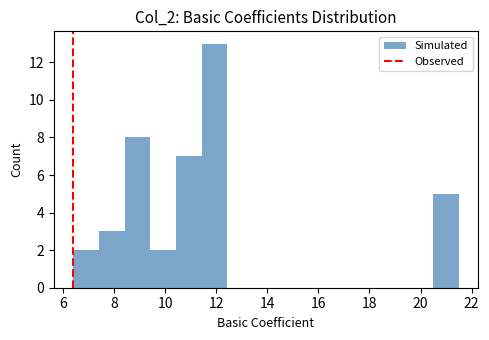

Reading left to right, list every bar in this chart as the range it spans on the x-axis followed by its height. Neither the bar edges nor the heights are printed on the chart, so give them approximately, as read against the axes.

6.4 to 7.4: 2
7.4 to 8.4: 3
8.4 to 9.4: 8
9.4 to 10.4: 2
10.4 to 11.4: 7
11.4 to 12.4: 13
12.4 to 13.4: 0
13.4 to 14.4: 0
14.4 to 15.4: 0
15.4 to 16.4: 0
16.4 to 17.4: 0
17.4 to 18.4: 0
18.4 to 19.4: 0
19.4 to 20.4: 0
20.4 to 21.6: 5